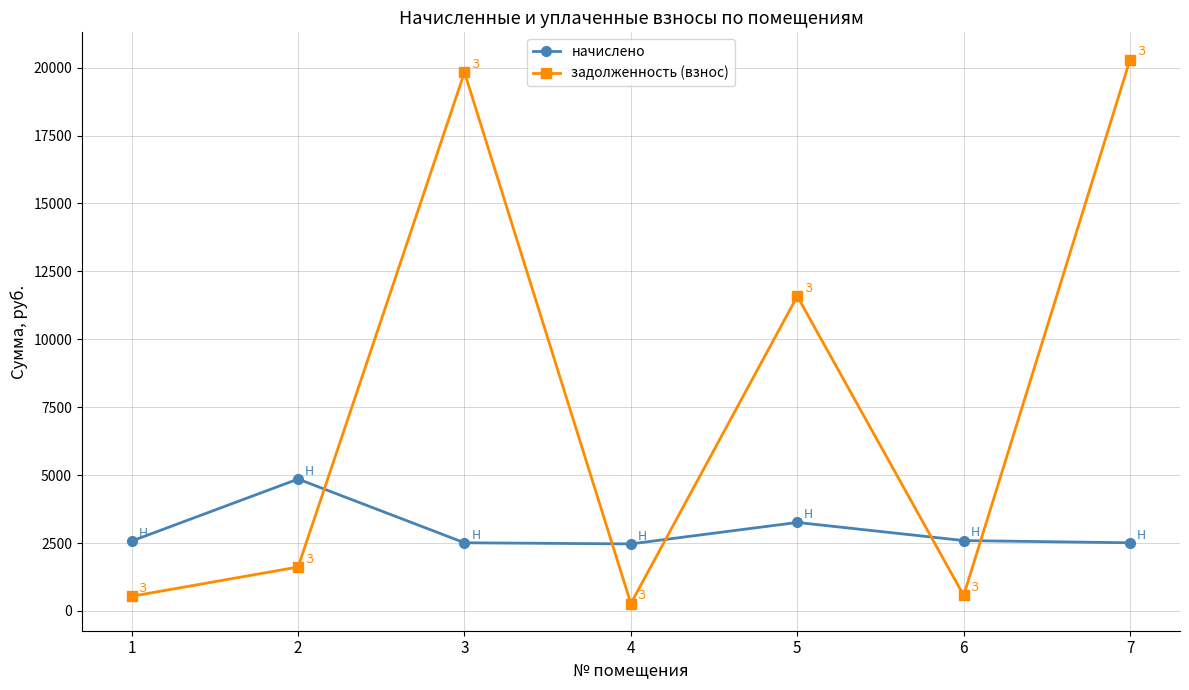

What is the average value of the начислено series?

2966.8